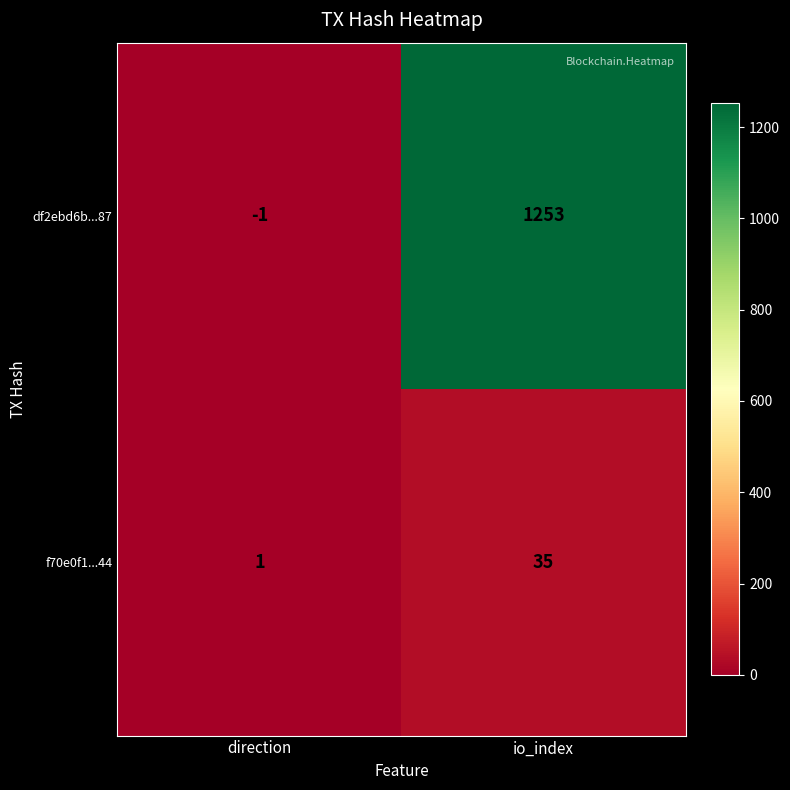

Which series has the widest spread of values?

df2ebd6b...87